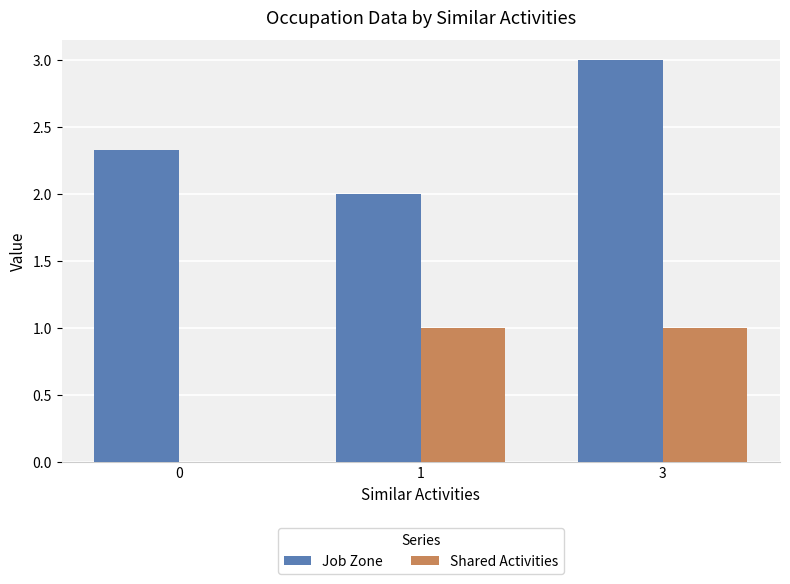

Is it true that Shared Activities equals 0.0 at 0?

True